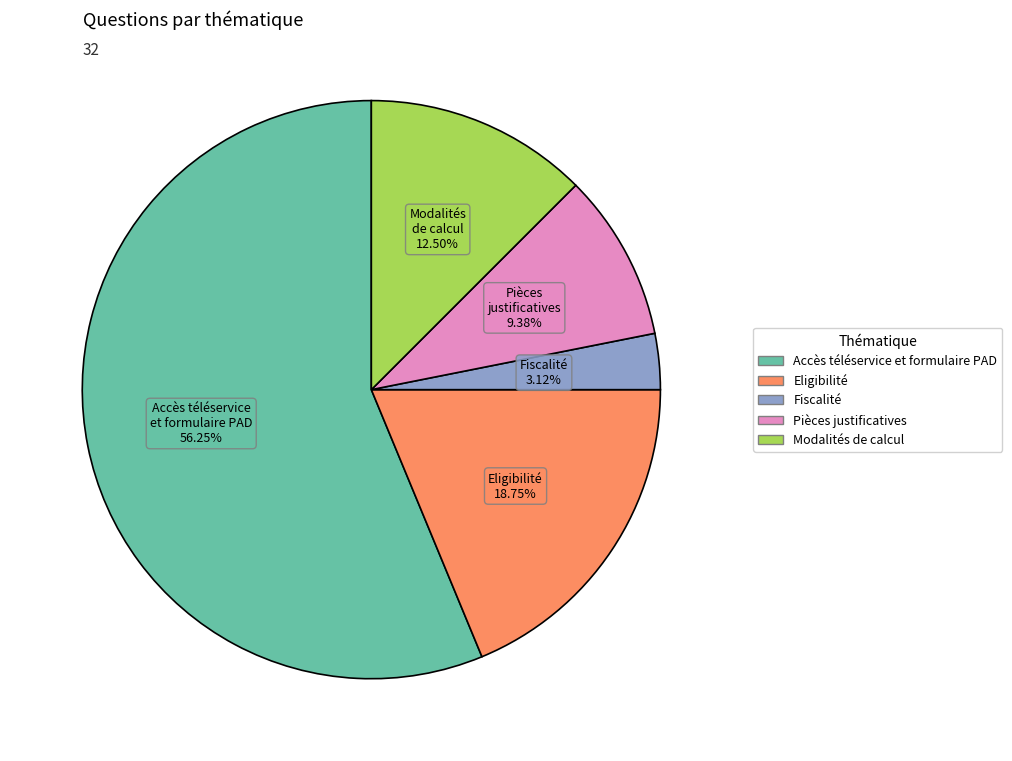

Which slice is the largest?

Accès téléservice et formulaire PAD